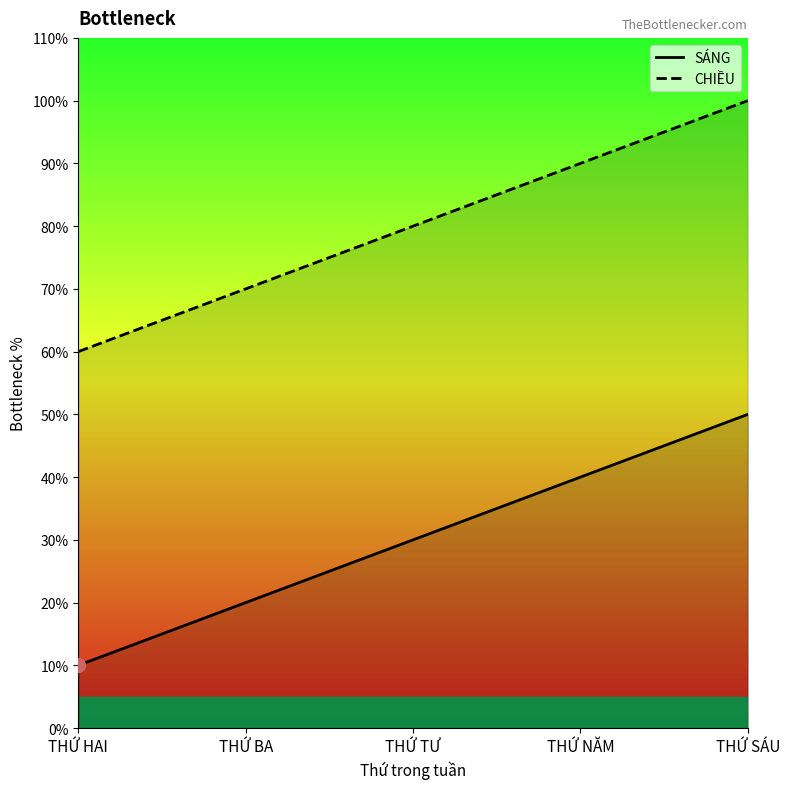

Is the value of CHIỀU at THỨ TƯ greater than the value of SÁNG at THỨ SÁU?

Yes